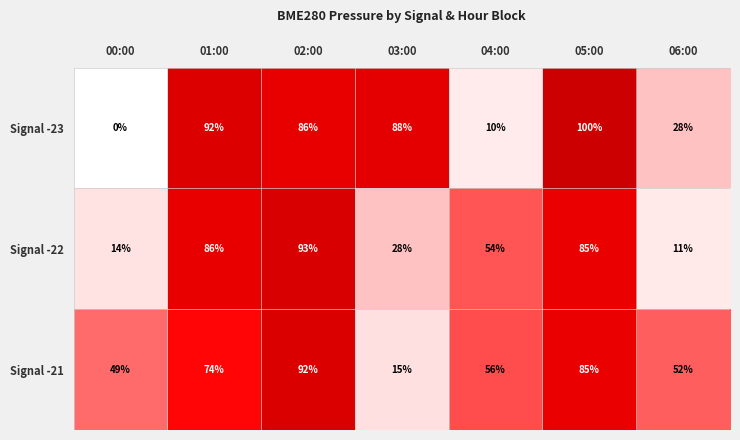

Is the value of Signal -21 at 05:00 greater than the value of Signal -23 at 00:00?

Yes